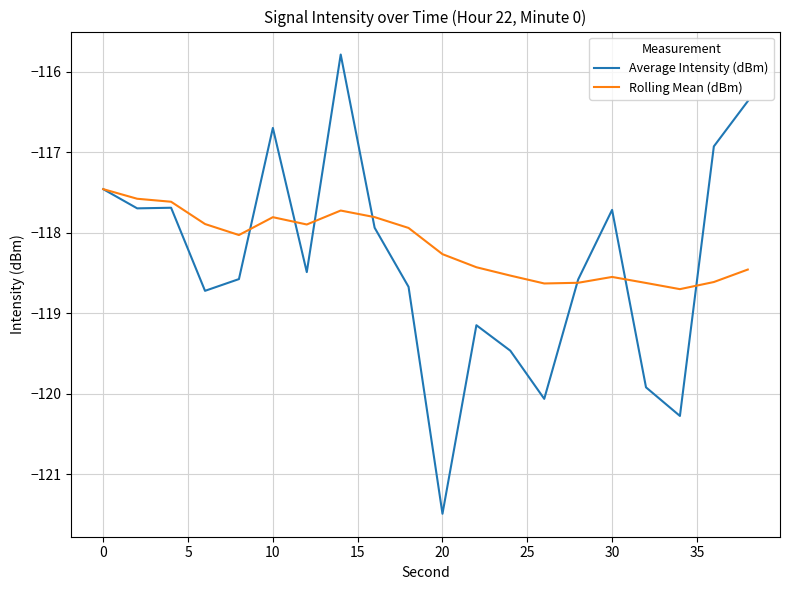

Which series has the largest range (max minus min)?

Average Intensity (dBm)